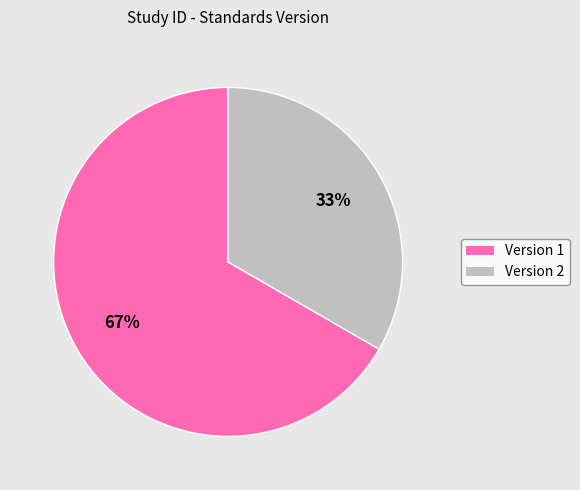

To the nearest percent, what is the average slice percentage?

50%